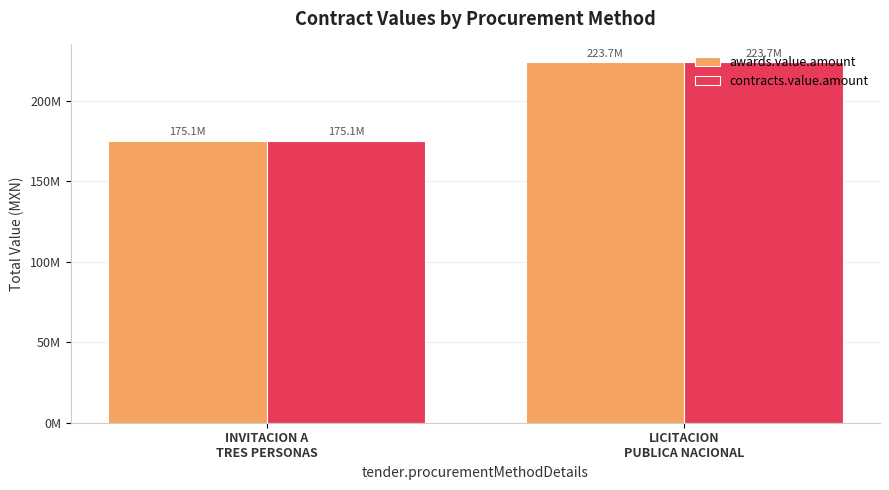

Does the chart contain any negative values?

No